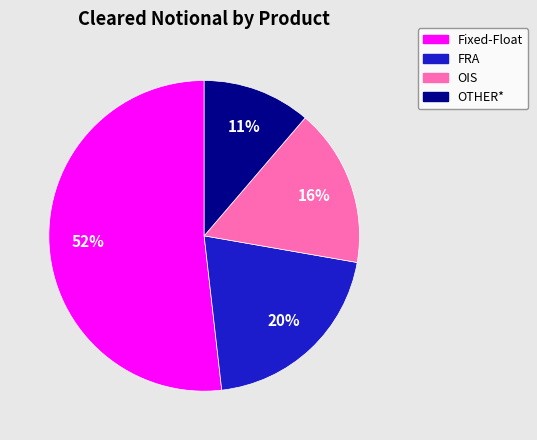

The FRA slice represents 11% of the pie. True or false?

False